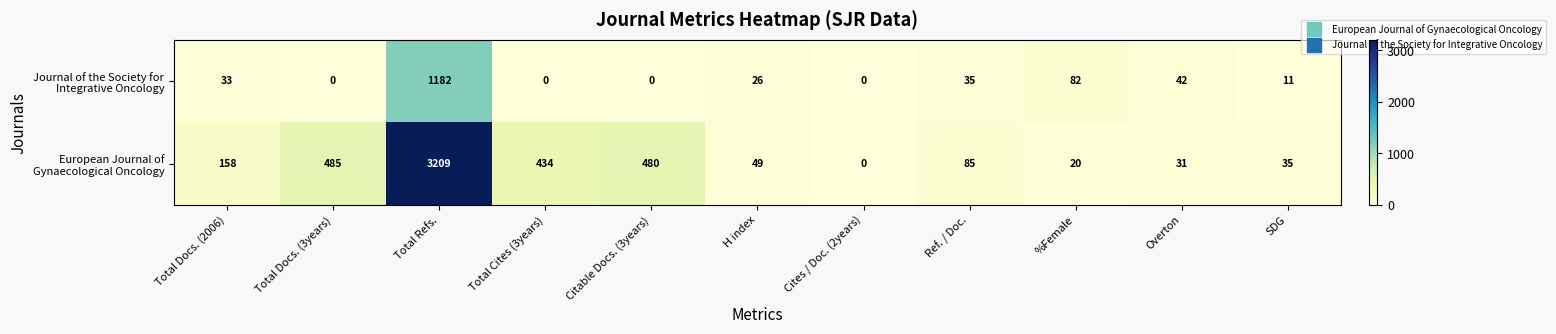

Which category has the highest value across all series?

Total Refs.